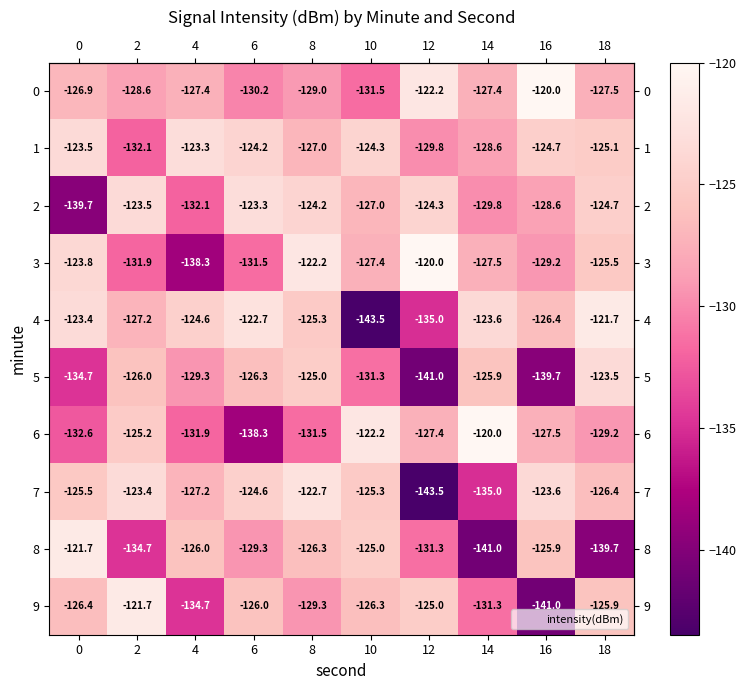

How many data points does each series have?

10